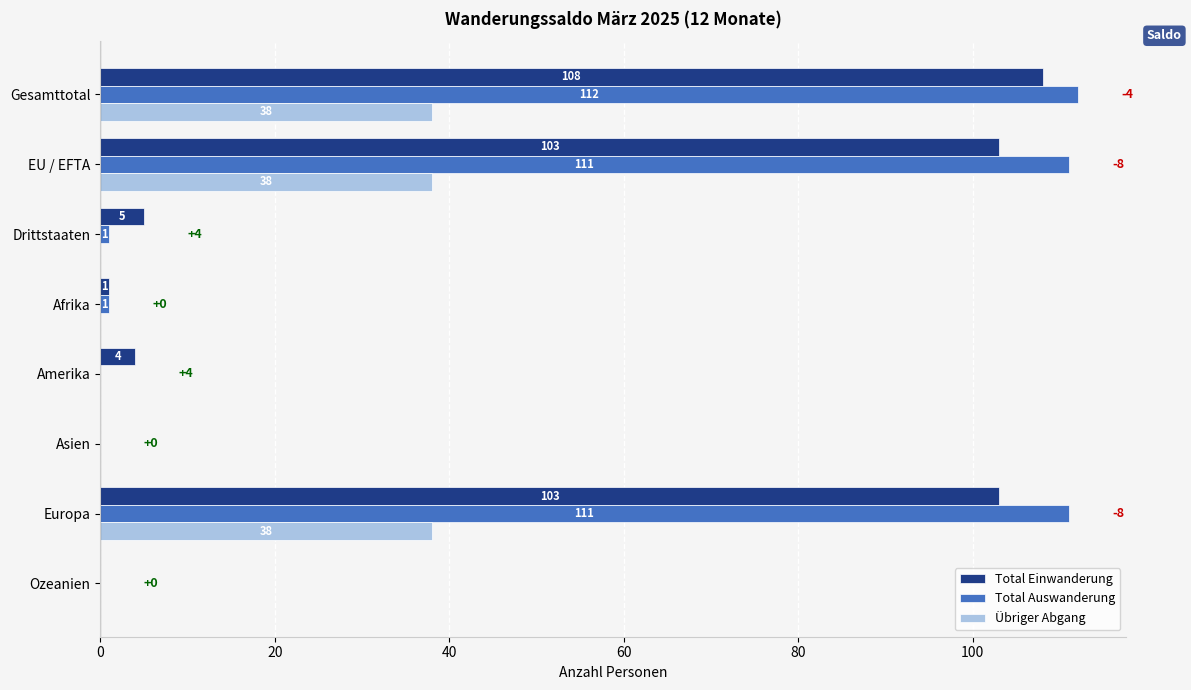

Between Europa and Ozeanien, which series saw the biggest shift?

Total Auswanderung